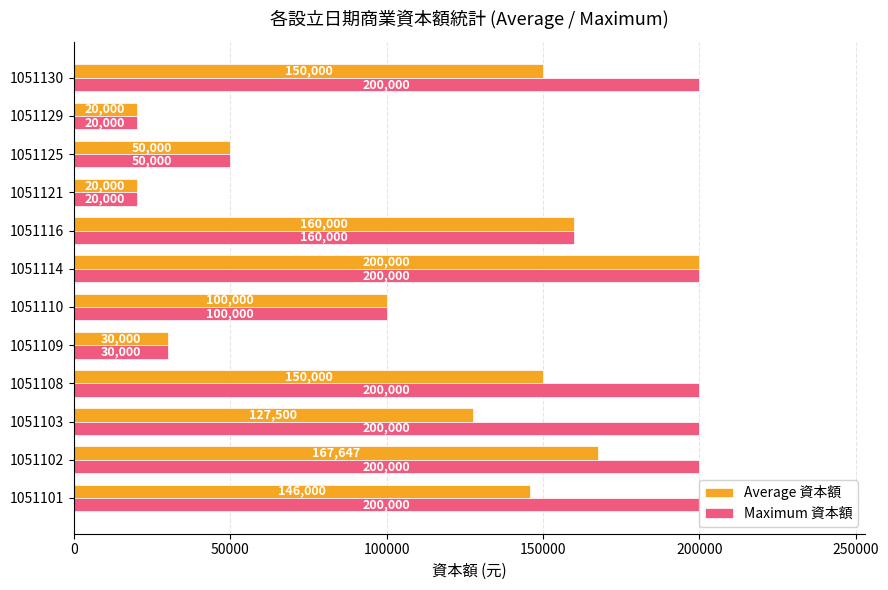

Which series has the largest total across all categories?

Maximum 資本額